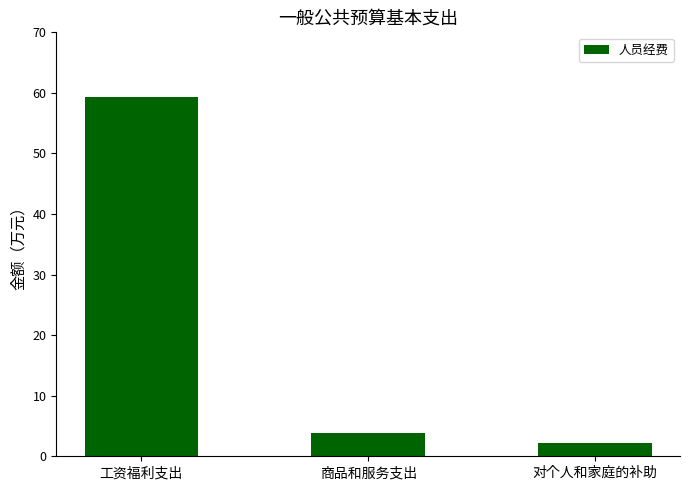

The value at 工资福利支出 is 90.9. True or false?

False